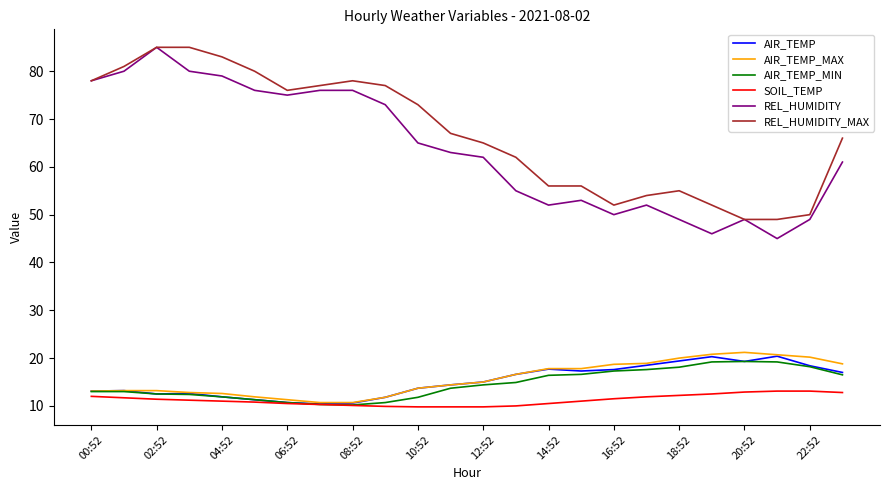

True or false: REL_HUMIDITY and AIR_TEMP intersect in this chart.

False